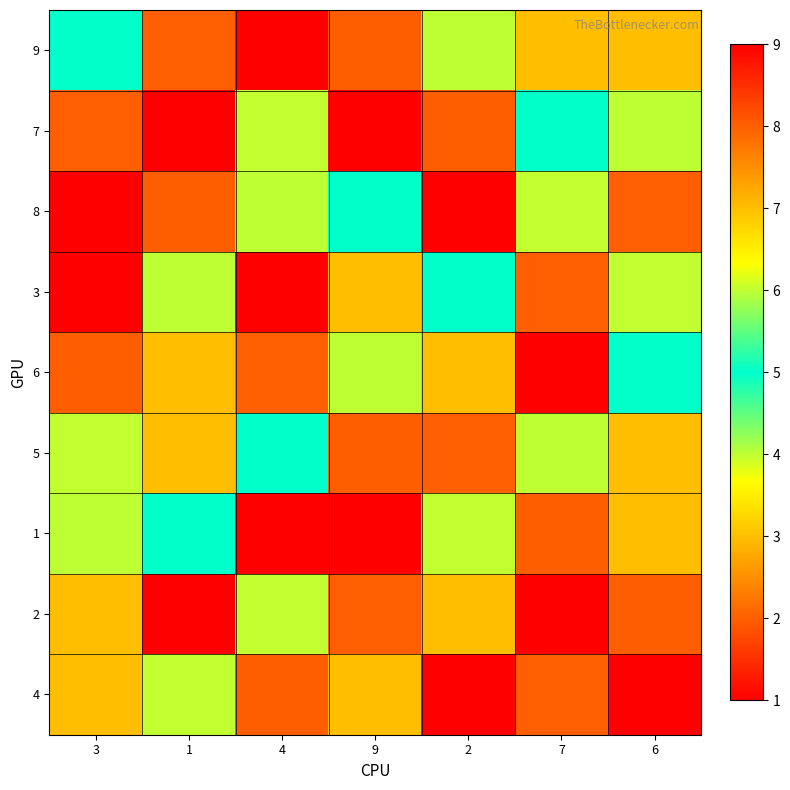

What is the total value across all series at 9?

47